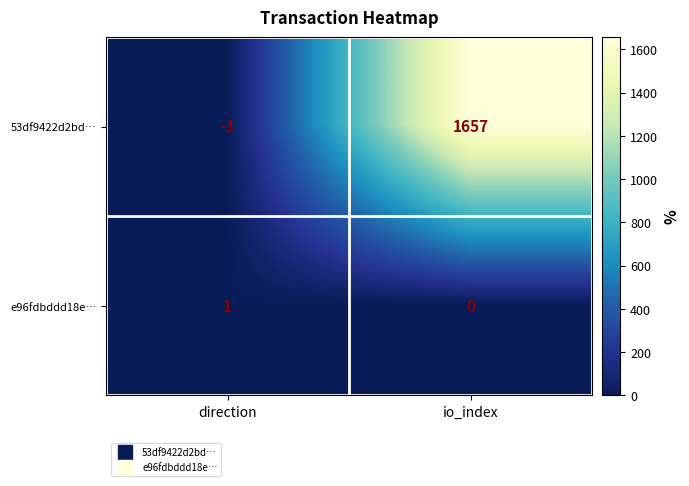

True or false: e96fdbddd18e… has a value of 0 at direction.

False